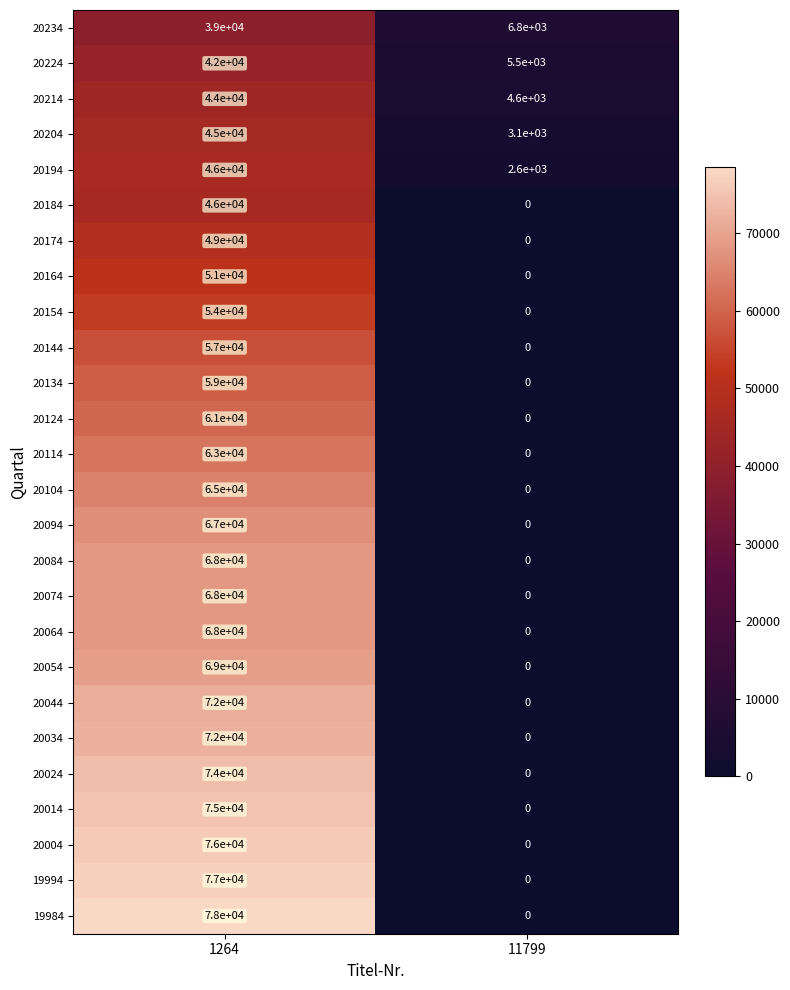

What is the spread (max minus min) of values at 1264?

39000